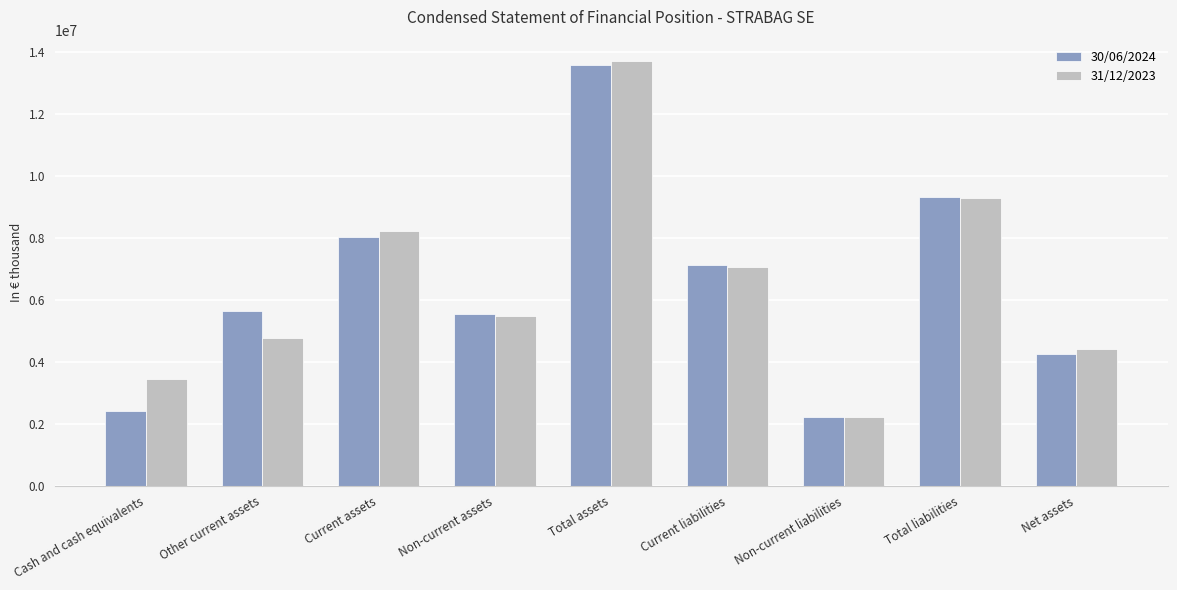

What is the sum of the 31/12/2023 values at Total assets and Other current assets?

18484464